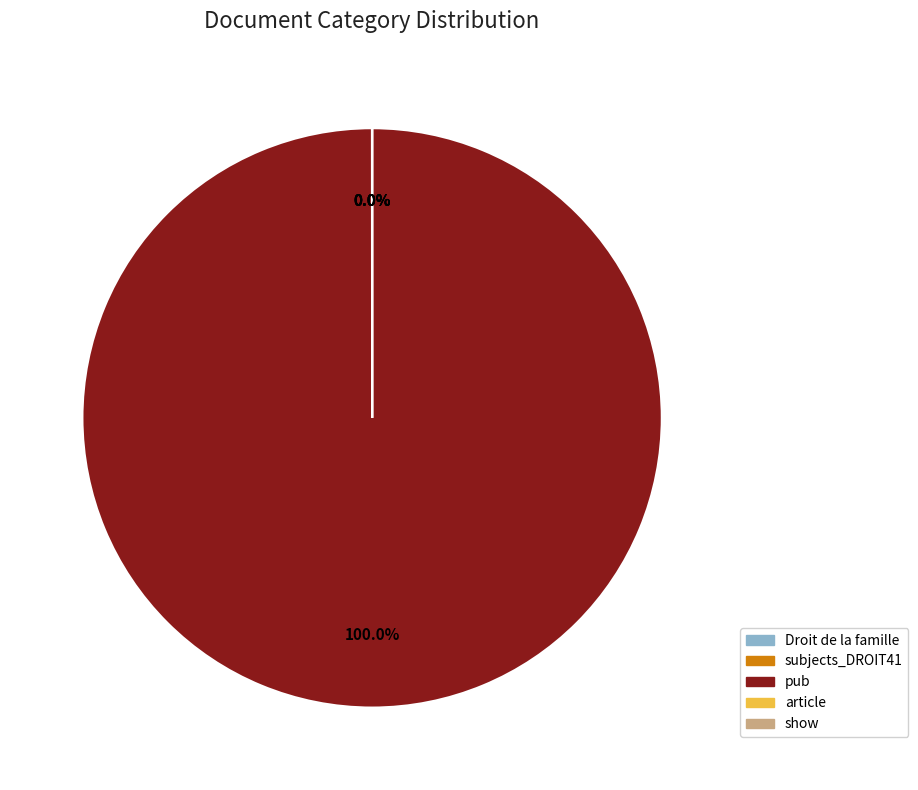

Is there a majority slice in this chart?

Yes